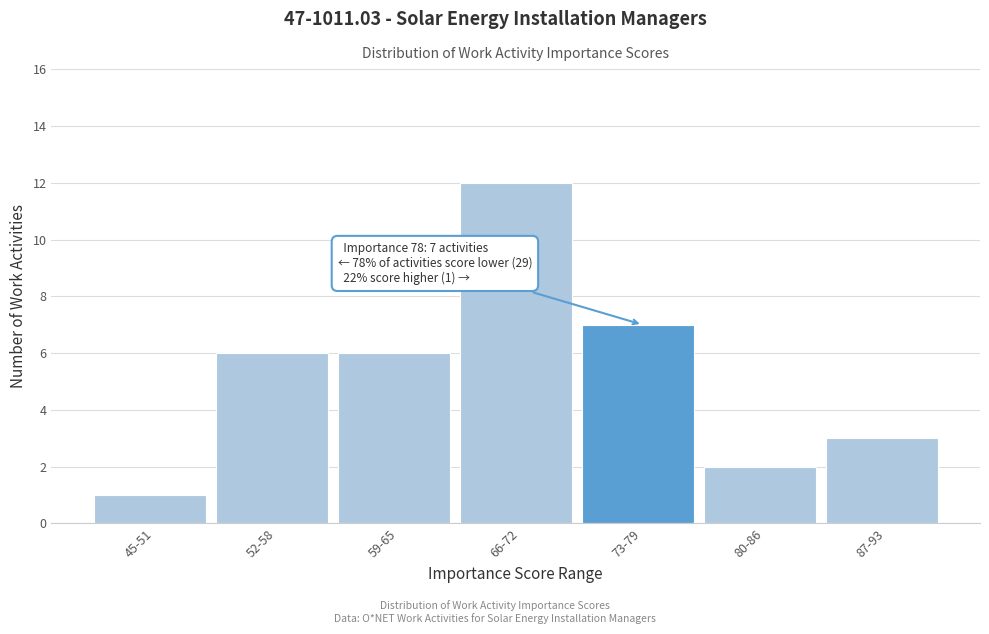

Reading left to right, transcribe all the data shown in this chart.

45-51=1	52-58=6	59-65=6	66-72=12	73-79=7	80-86=2	87-93=3